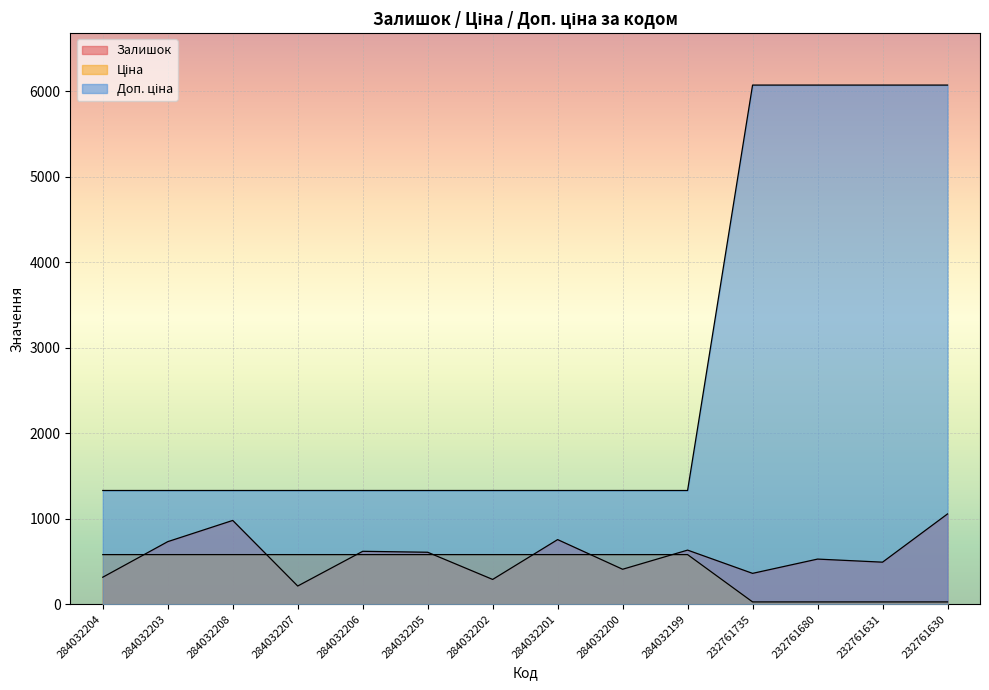

What is the label of the 4th point from the right?

232761735